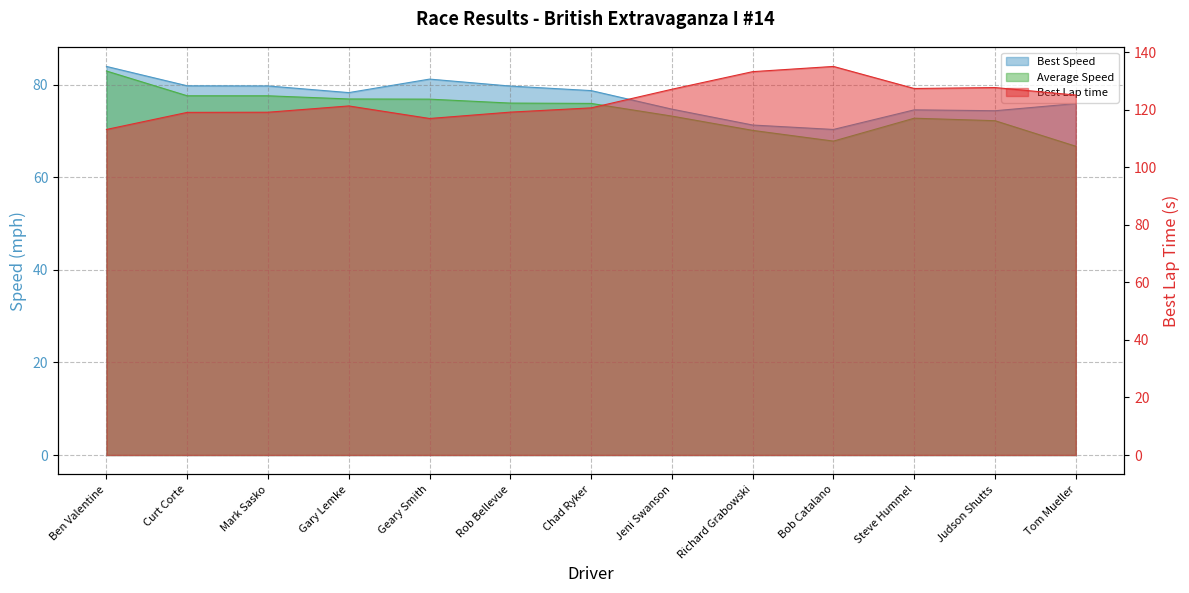

What is the total value across all series at Rob Bellevue?

275.0